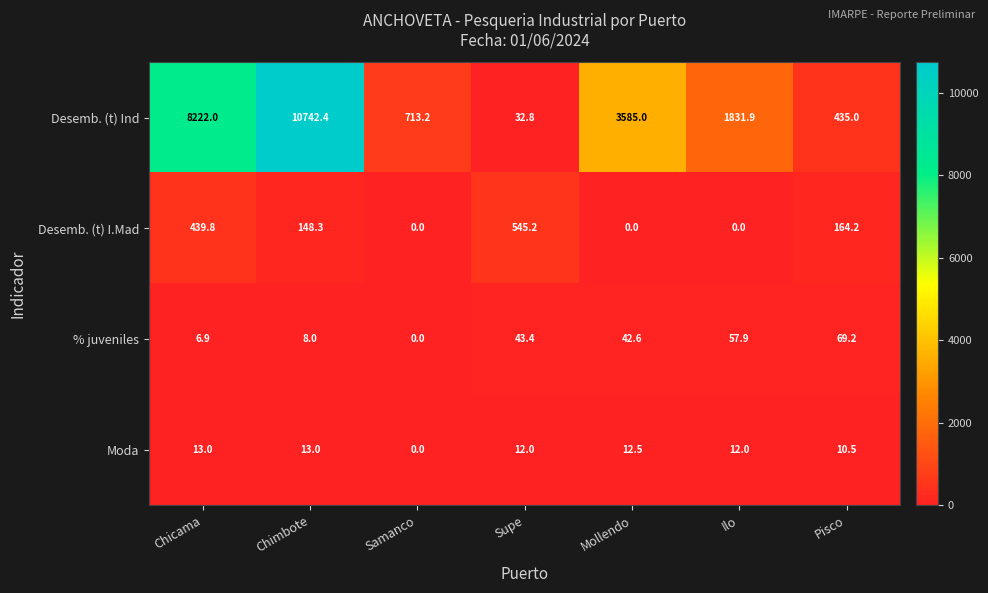

Which series has the largest total across all categories?

Desemb. (t) Ind